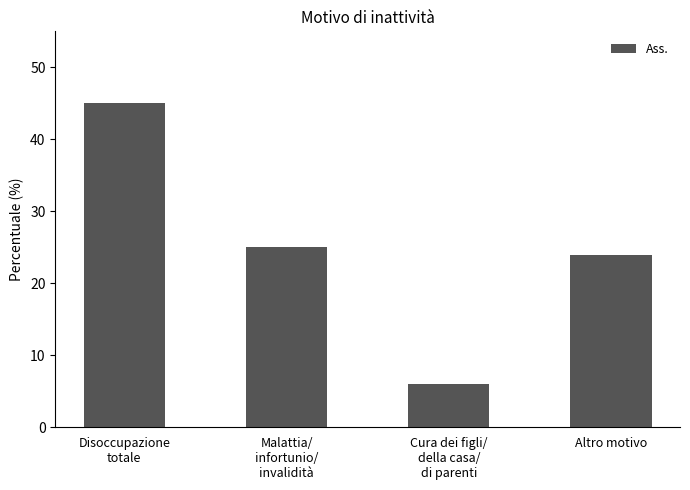

What is the label of the 2nd bar from the left?

Malattia/
infortunio/
invalidità